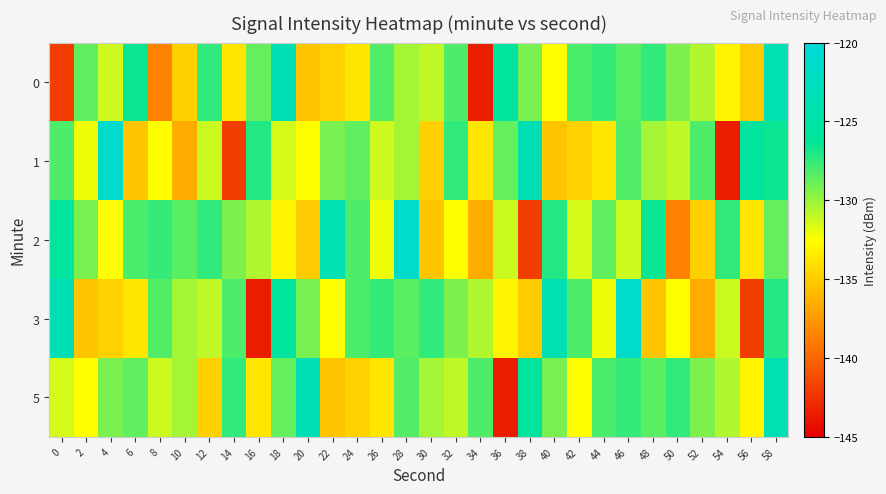

What is the difference between the highest and lowest values at 58?

5.0